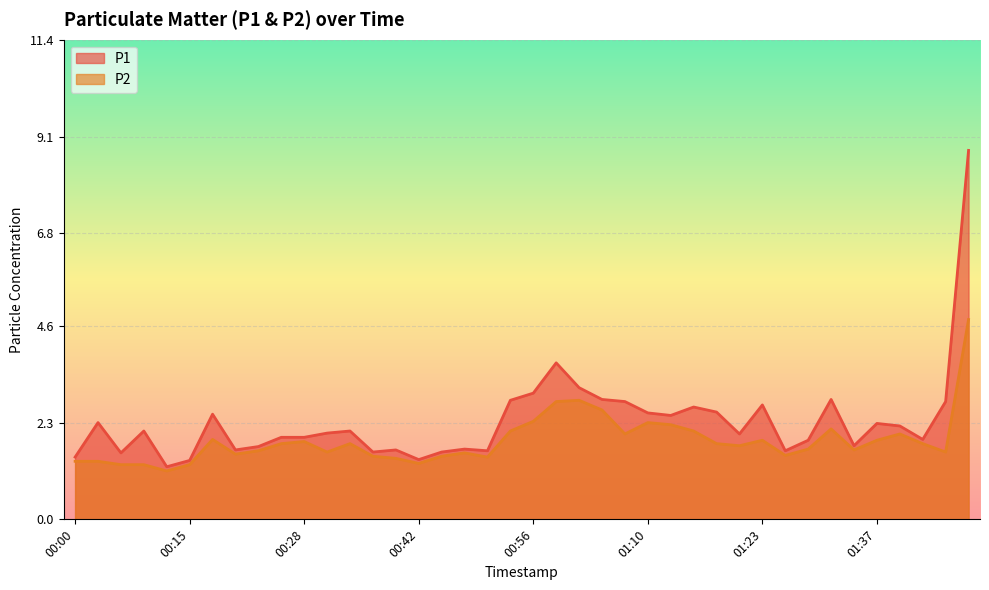

Which series changed the most between 01:26 and 01:29?

P1